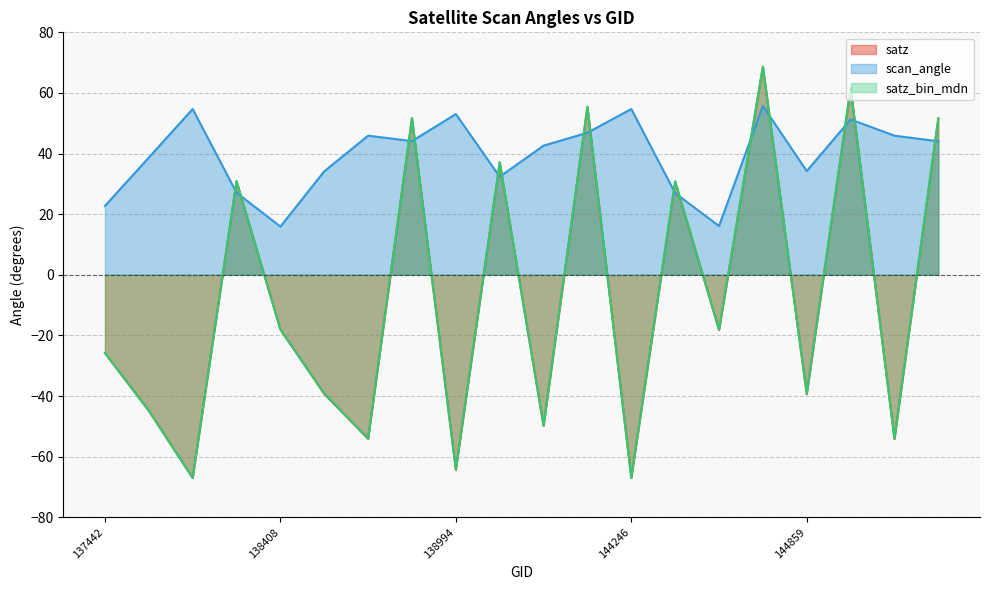

Rank the series by their maximum value, from lowest to highest.

scan_angle, satz, satz_bin_mdn